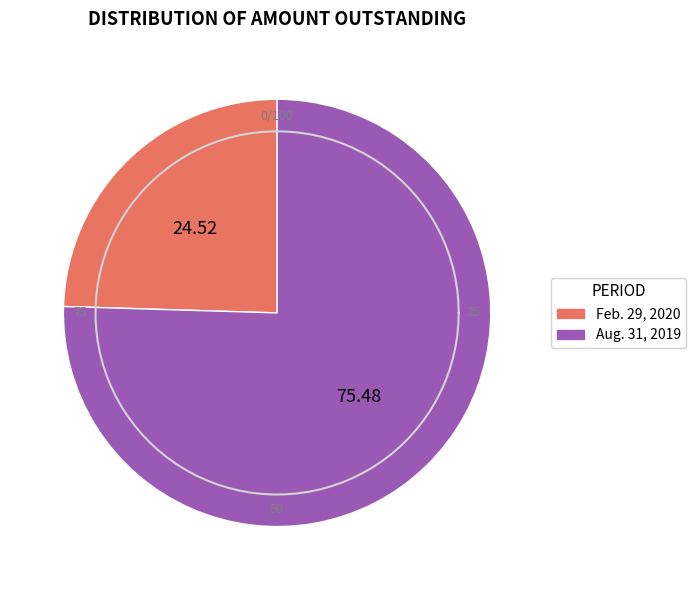

Which has a higher value, Aug. 31, 2019 or Feb. 29, 2020?

Aug. 31, 2019